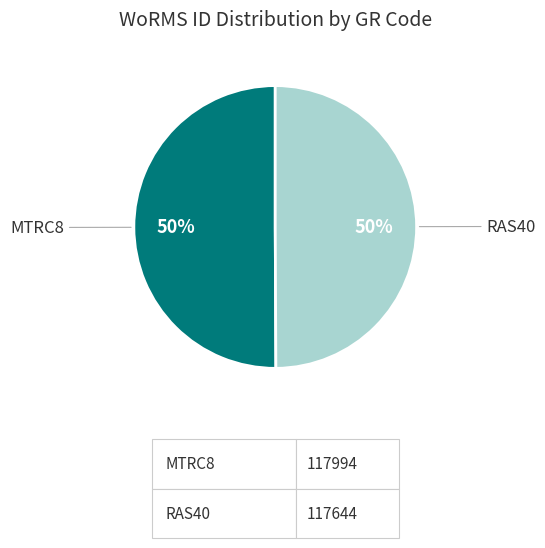

To the nearest percent, what is the average slice percentage?

50%